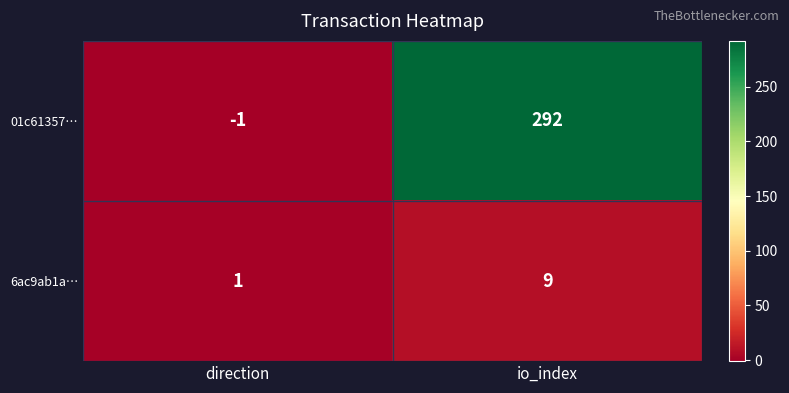

True or false: 01c61357… has a value of 0 at direction.

False